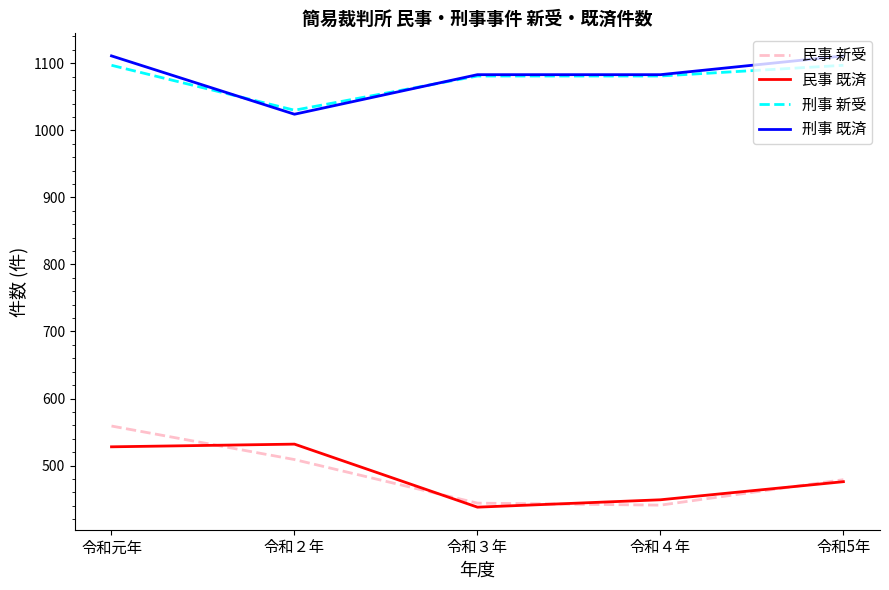

At which label does 刑事 既済 first exceed 1083?

令和元年